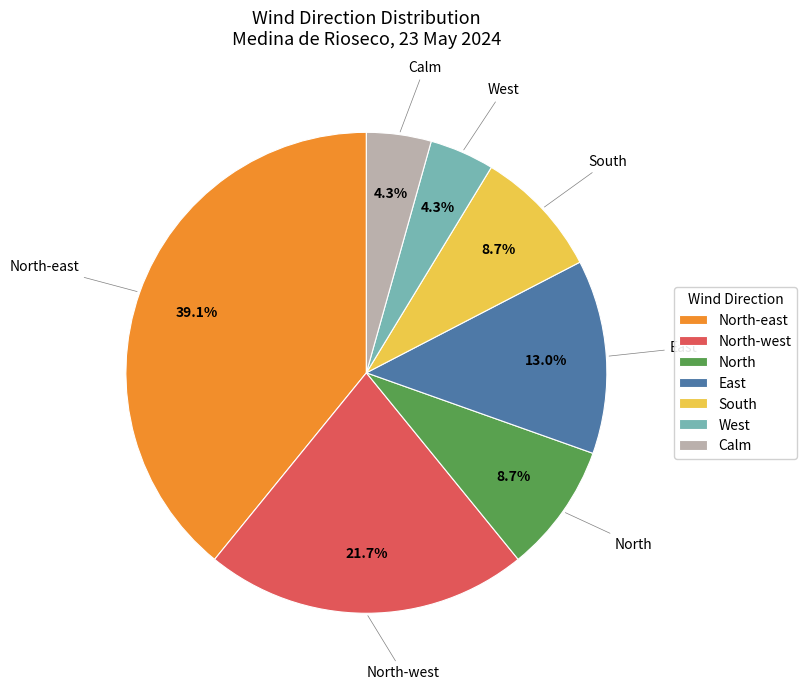

How many slices are in this pie chart?

7